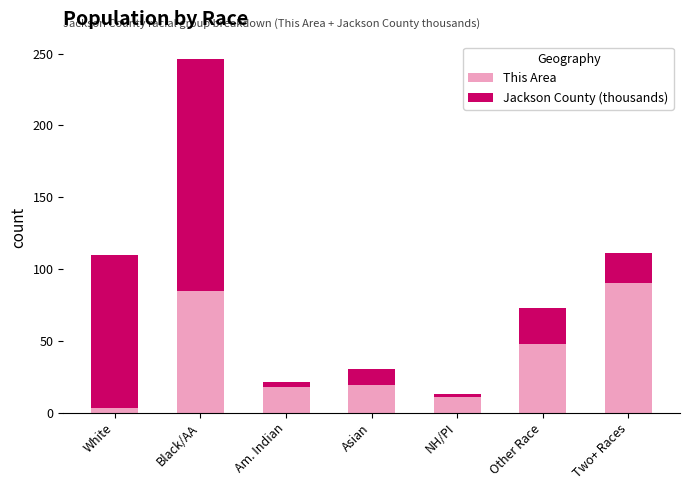

Count the number of categories in the chart.

7